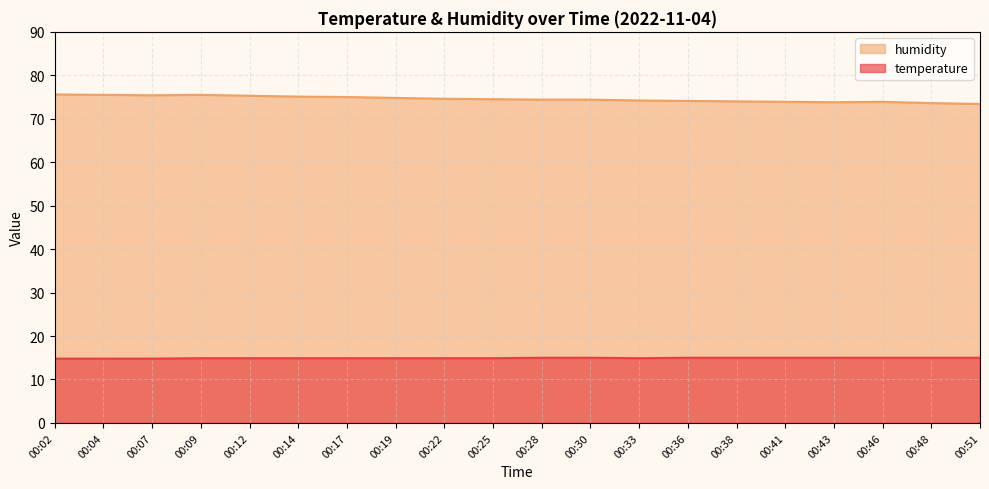

True or false: temperature and humidity cross at least once.

False